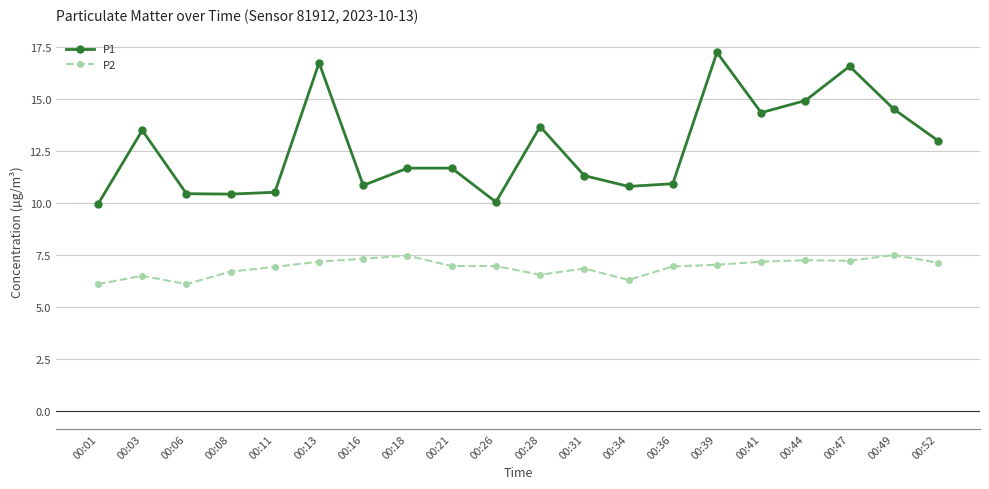

Where is the first local minimum for P2?

00:06